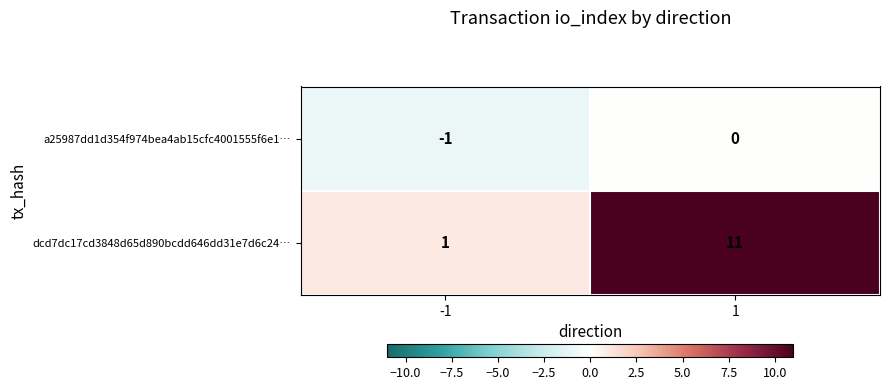

What is the average value of the dcd7dc17cd3848d65d890bcdd646dd31e7d6c24… series?

6